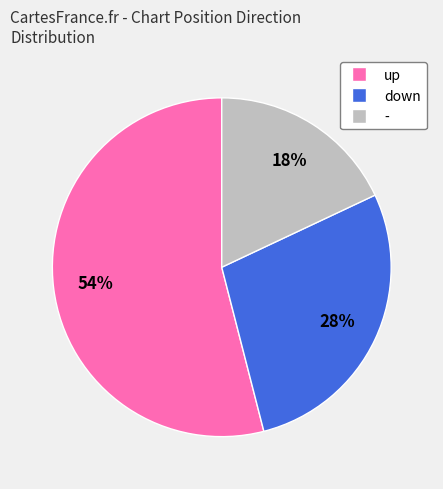

Between - and down, which is larger?

down